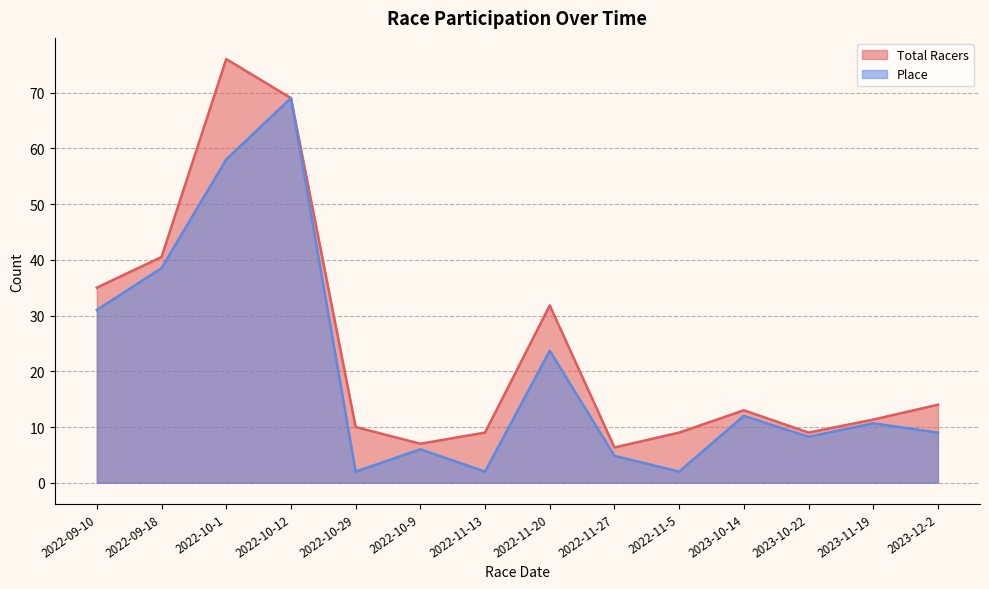

Which series has the largest total across all categories?

Total Racers